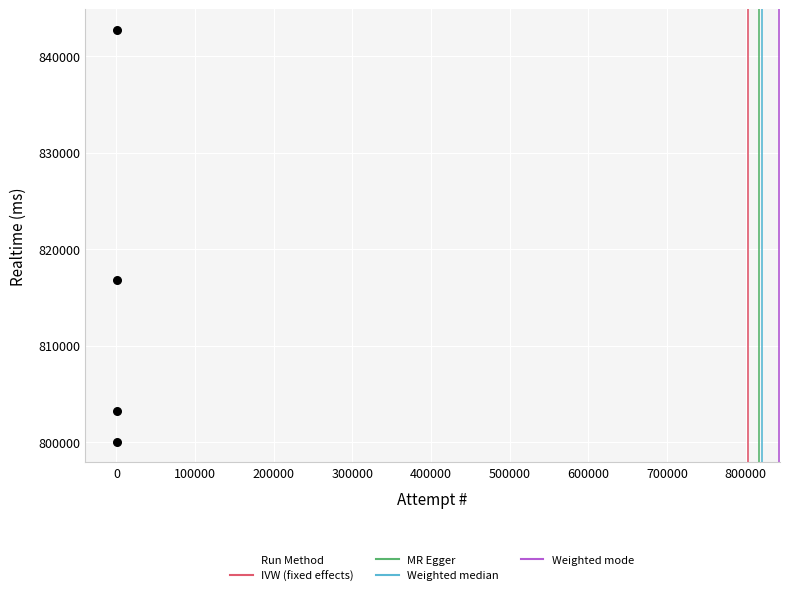

What Y value in the scatter plot is closest to 821380?

816788